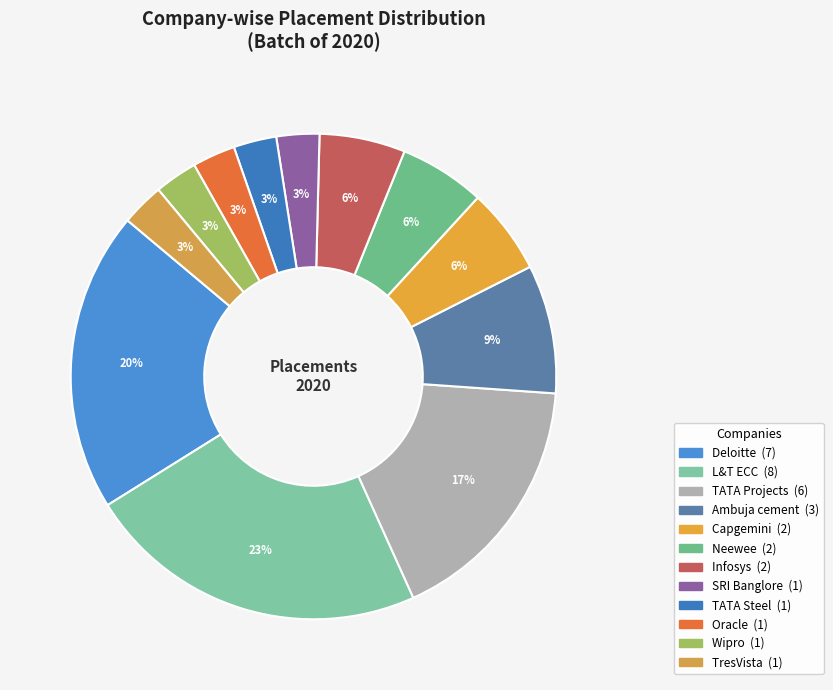

Which slice is the largest?

L&T ECC